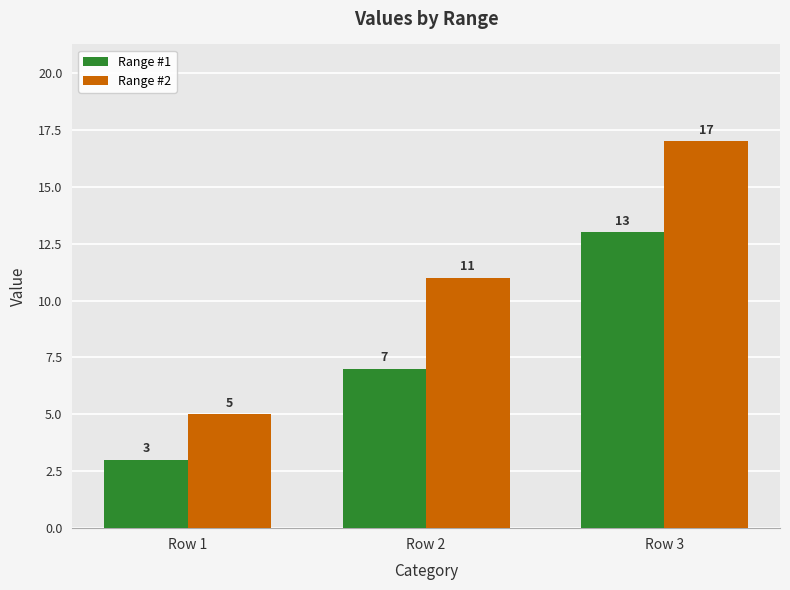

Reading left to right, what are all the values shown in this chart?

Range #1: 3	7	13
Range #2: 5	11	17